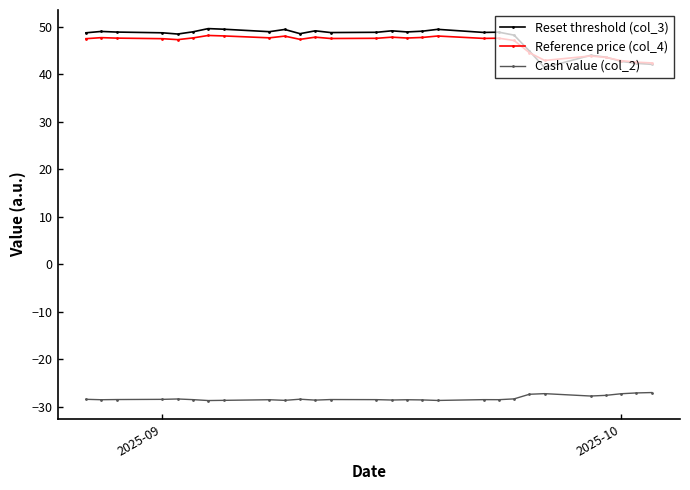

What is the greatest value displayed?

49.6